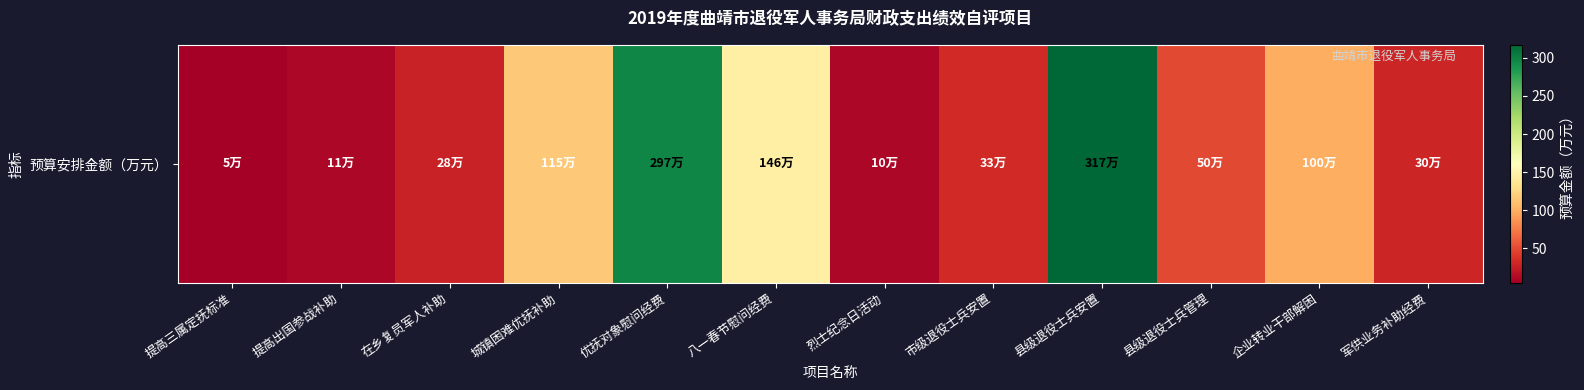

What is the smallest value displayed?

5